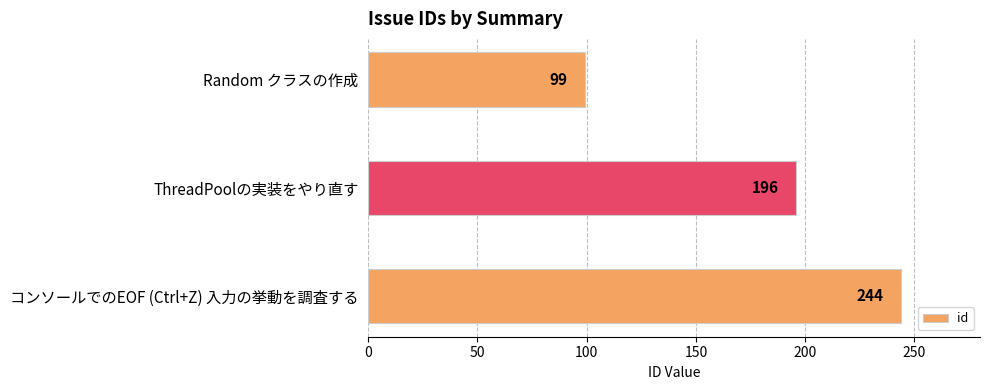

Does the chart contain stacked bars?

No